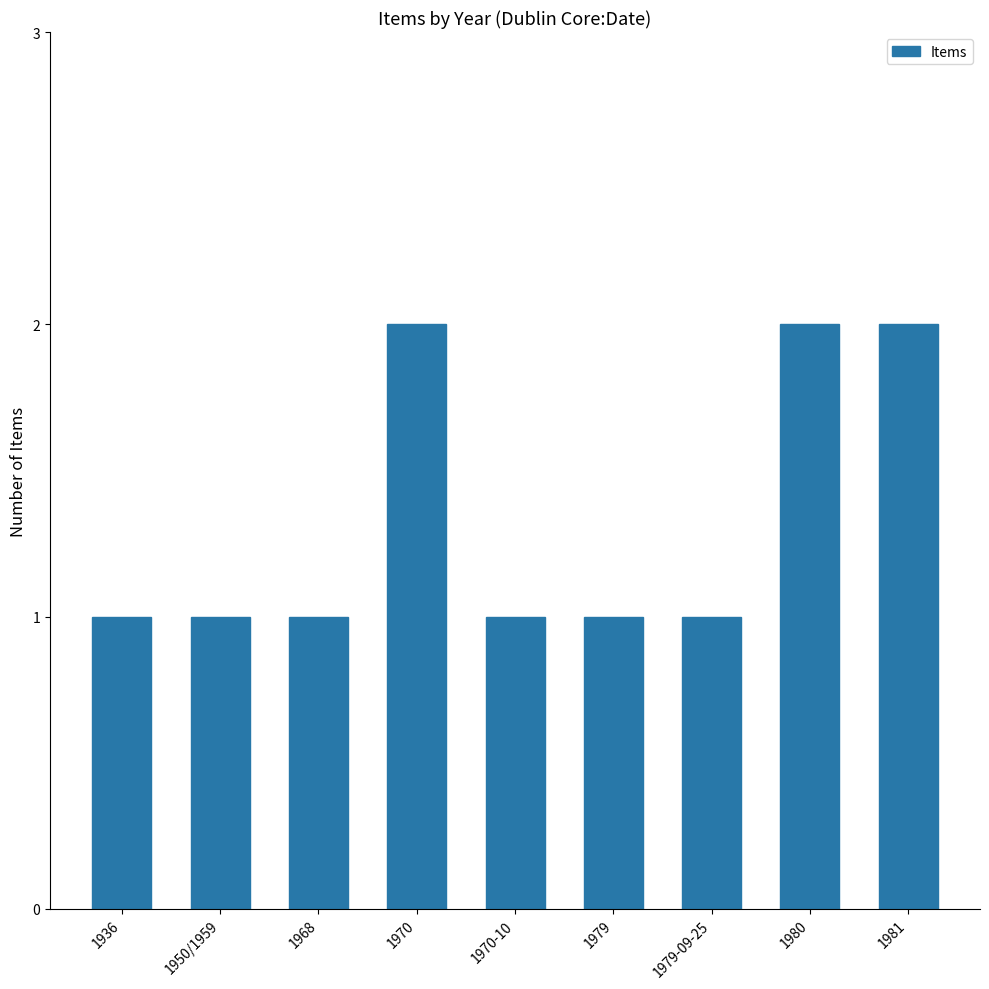

Between 1950/1959 and 1970, which is larger?

1970